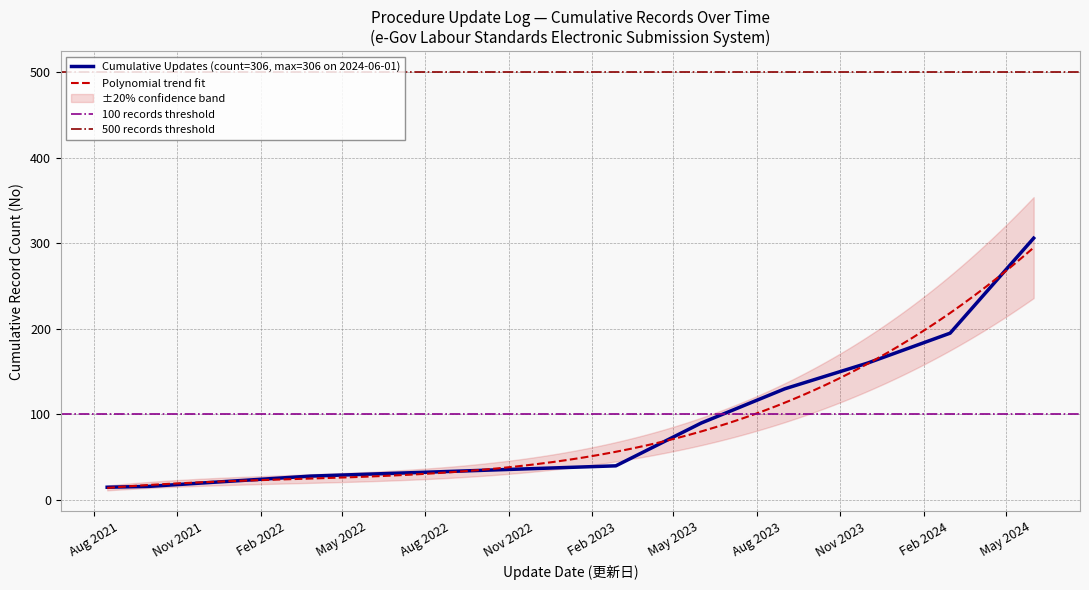

True or false: the data shows 40 at 2023-02-27.

True